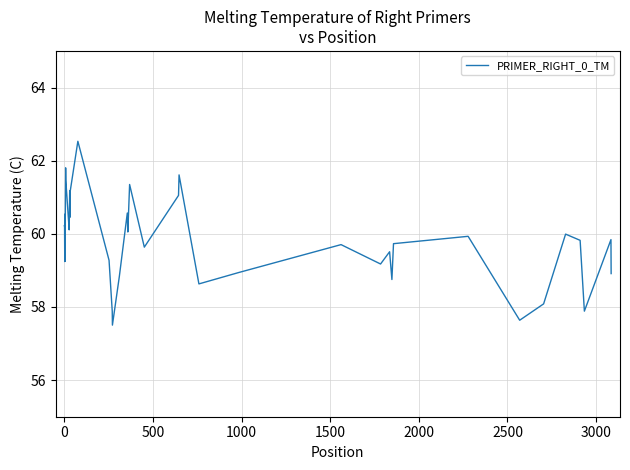

True or false: there are more than 0 points higher than both neighbors.

True